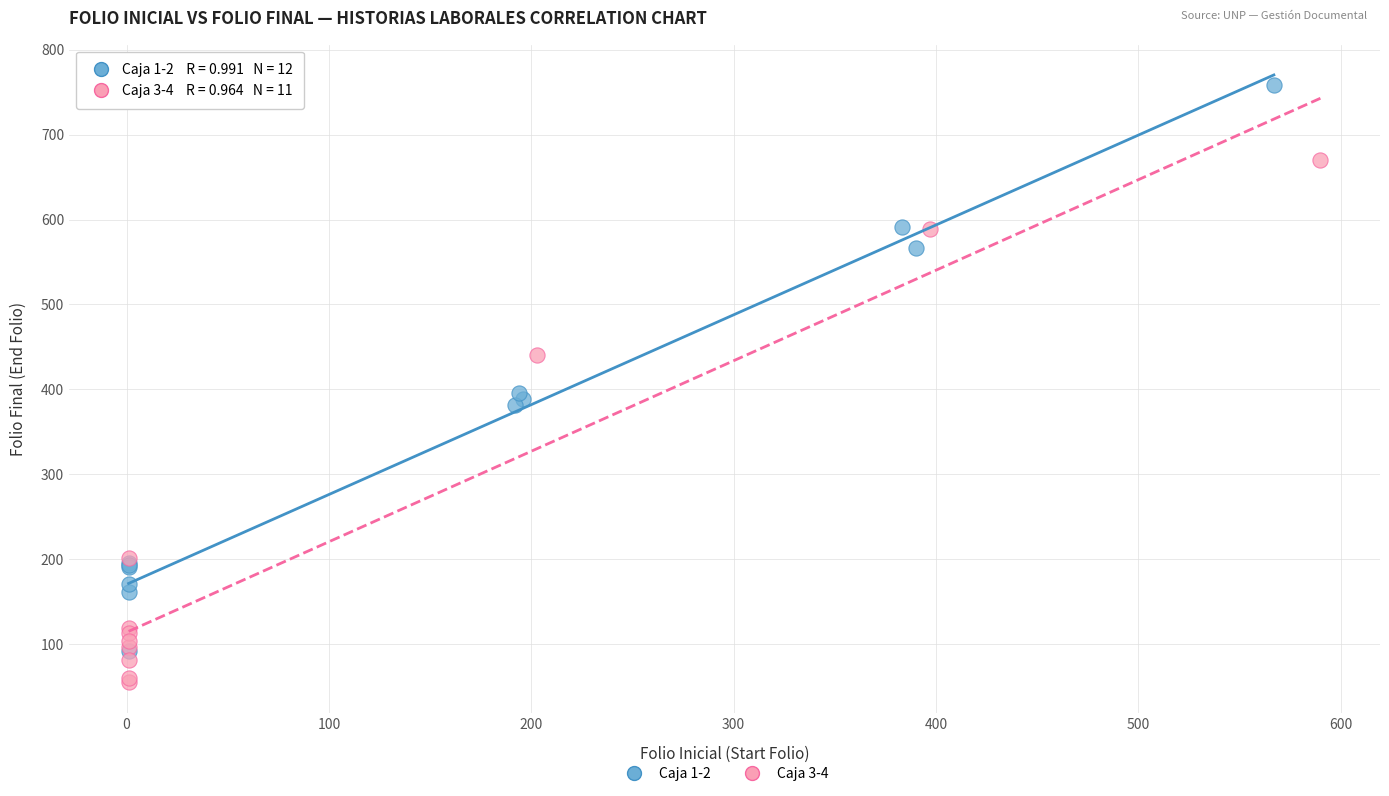

Which series contains the highest Y value?

Caja 1-2